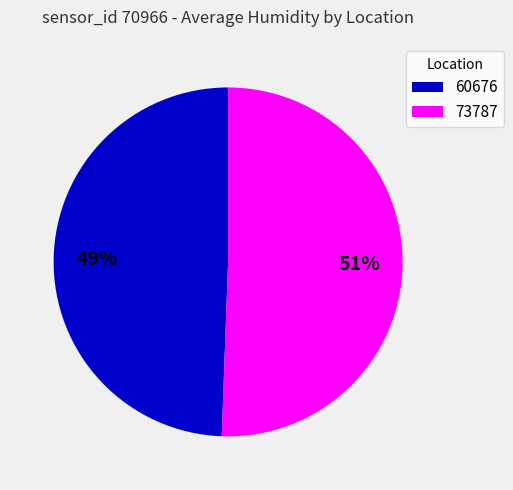

What percentage is the 73787 slice, to the nearest percent?

51%